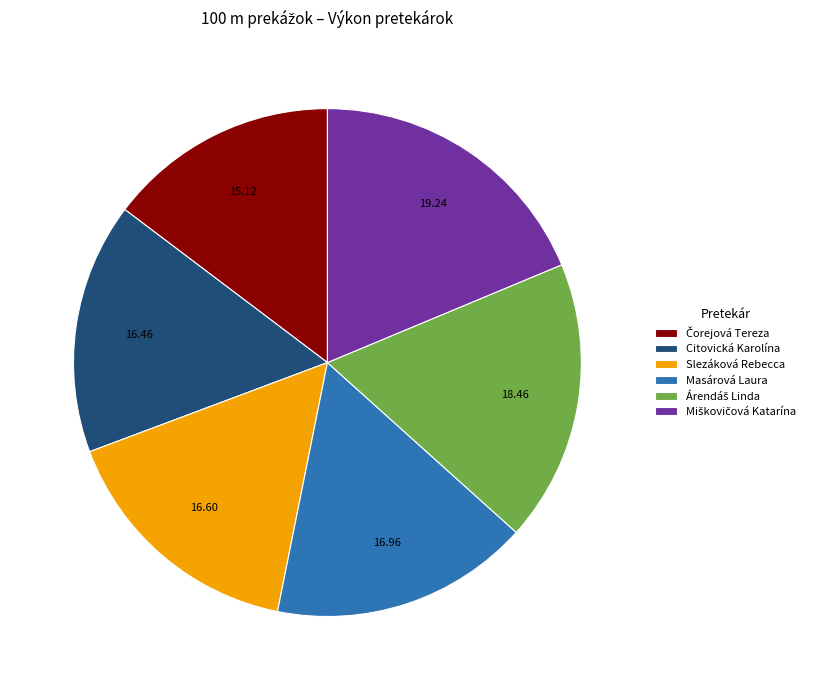

Is there a majority slice in this chart?

No